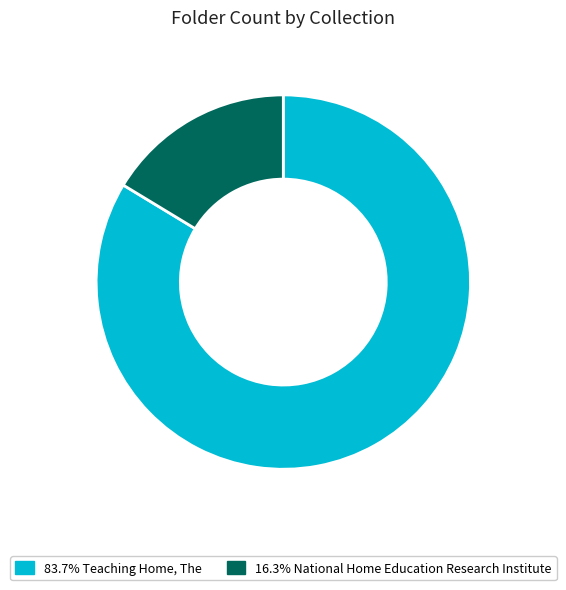

Does any single category account for the majority?

Yes